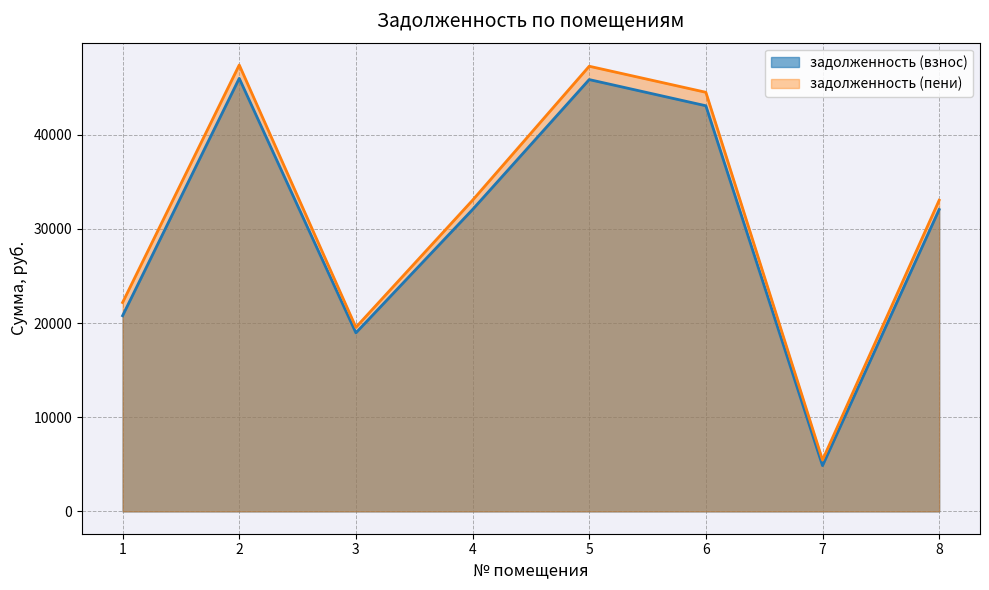

At which category is the sum across all series the highest?

2